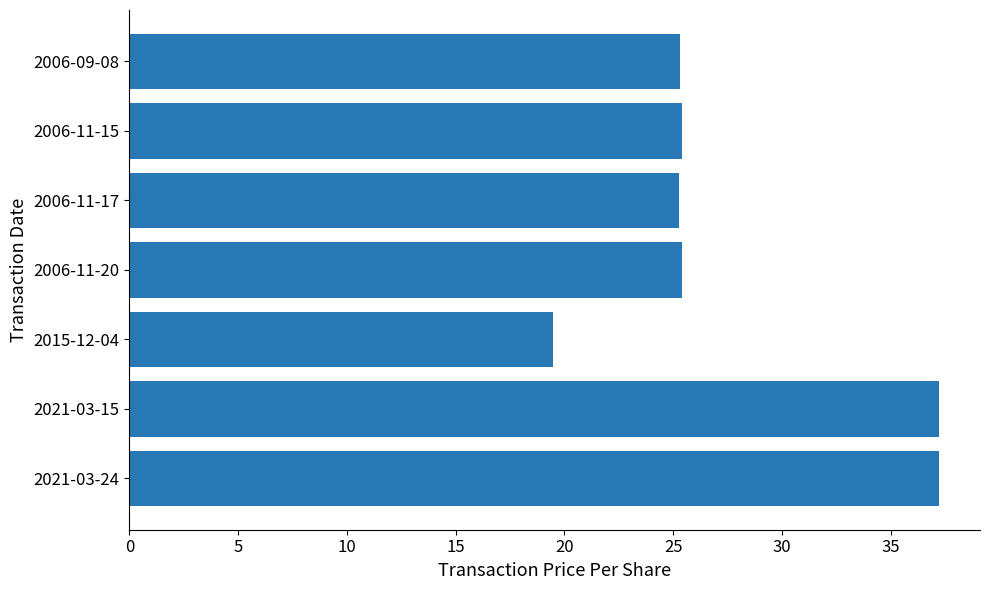

Approximately how many times larger is the value at 2006-11-15 compared to 2015-12-04?

1.3